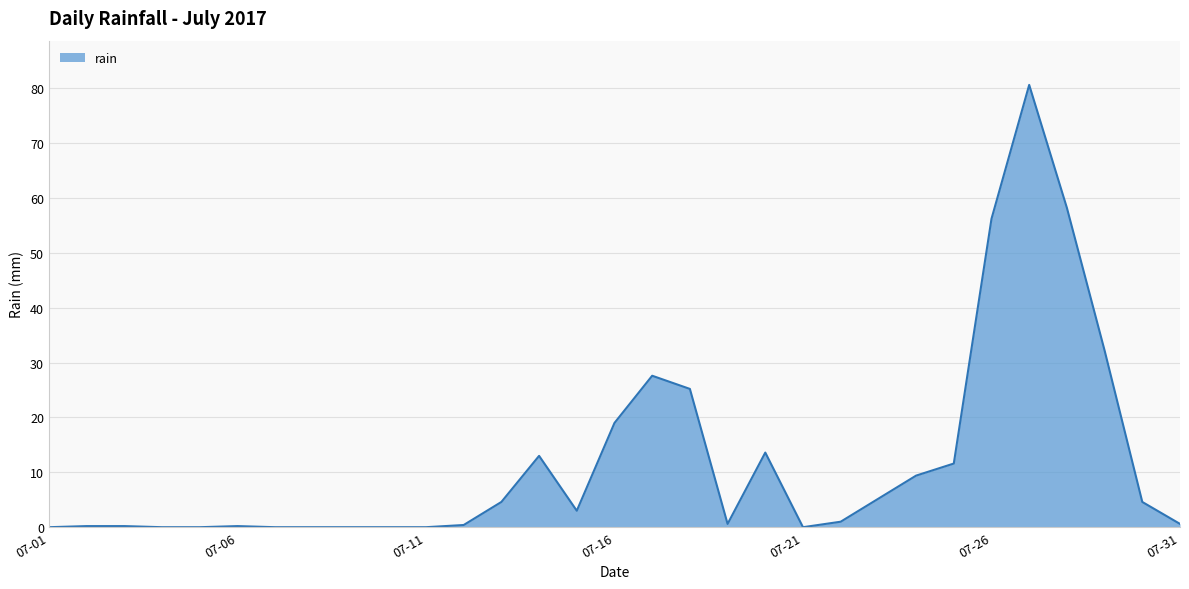

Reading right to left, extract all data points from this chart.

0.6	4.6	32.2	58.2	80.6	56.2	11.6	9.4	5.2	1.0	0.0	13.6	0.6	25.2	27.6	19.0	3.0	13.0	4.6	0.4	0.0	0.0	0.0	0.0	0.0	0.2	0.0	0.0	0.2	0.2	0.0